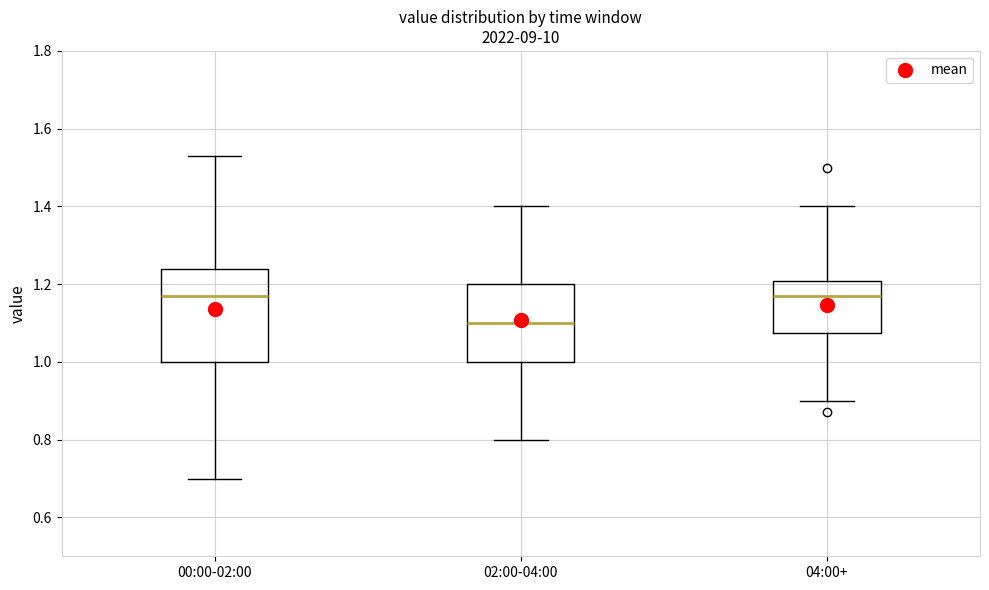

Reading left to right, transcribe this box plot: for each box, give where its median line is, the range the box spans, and where its two whiskers end, as read against the y-axis. The values are not printed on the chart, so give them approximately, as read against the axis.

00:00-02:00: median 1.18, box 1.00 to 1.24, whiskers 0.70 to 1.54
02:00-04:00: median 1.10, box 1.00 to 1.20, whiskers 0.80 to 1.40
04:00+: median 1.18, box 1.08 to 1.20, whiskers 0.90 to 1.40